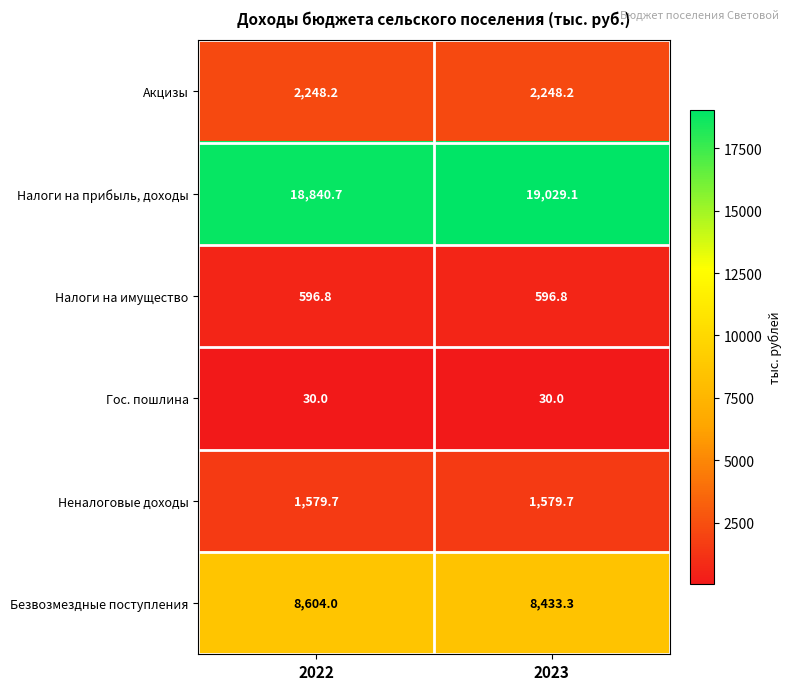

Which series changed the most between 2022 and 2023?

Налоги на прибыль, доходы